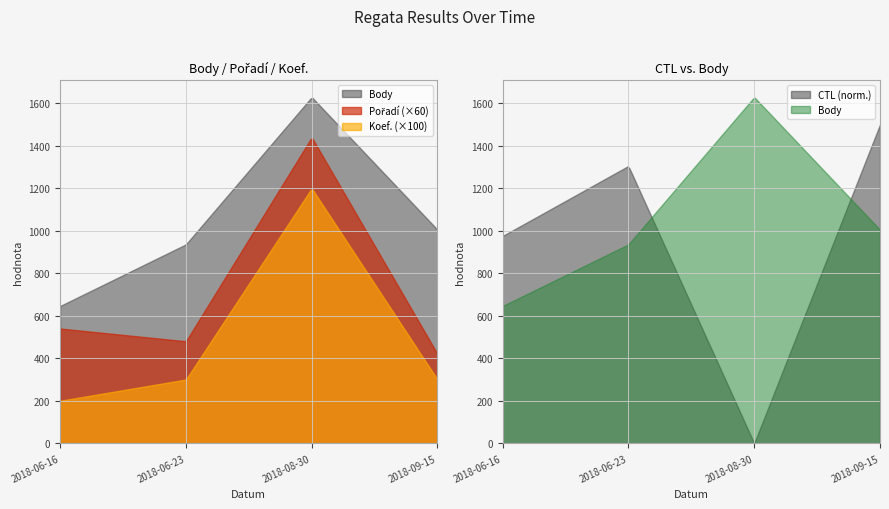

True or false: Koef. and CTL intersect in this chart.

False